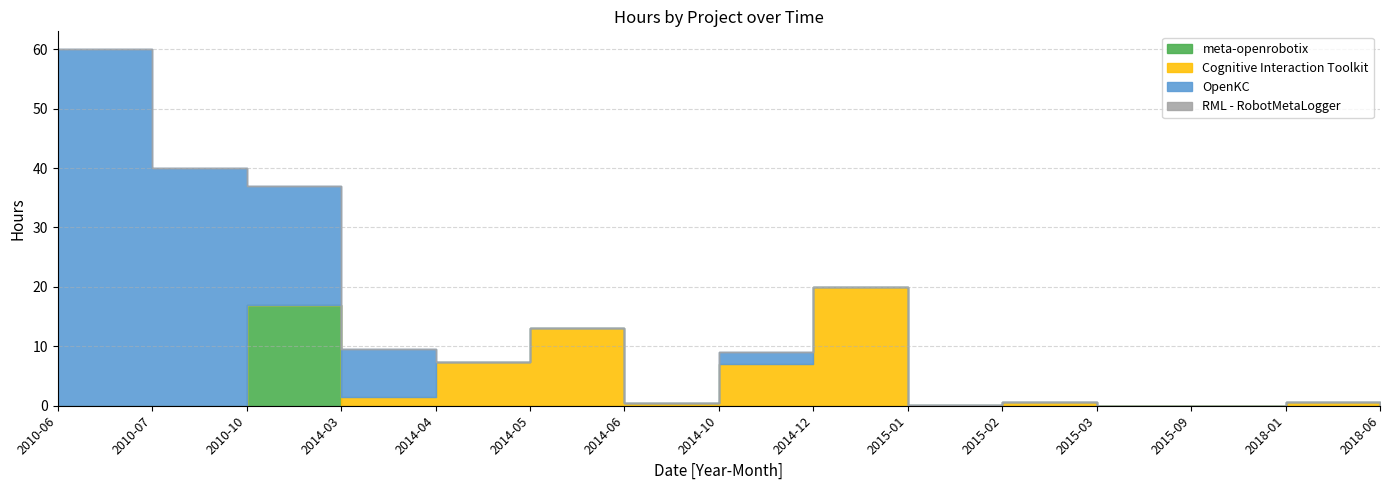

True or false: RML - RobotMetaLogger and meta-openrobotix intersect in this chart.

False